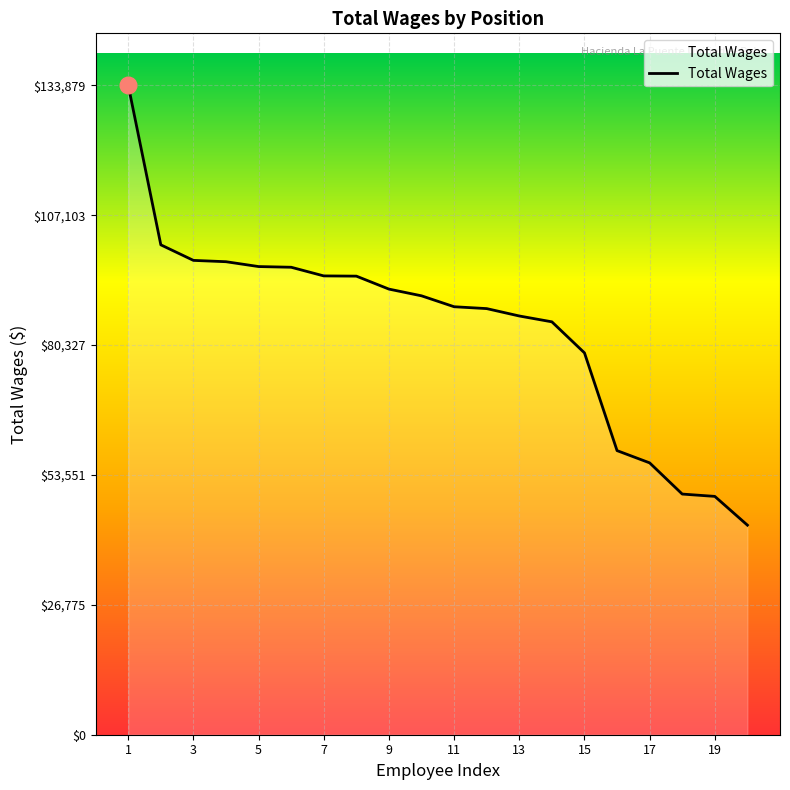

What is the difference between the maximum and minimum values?

90678